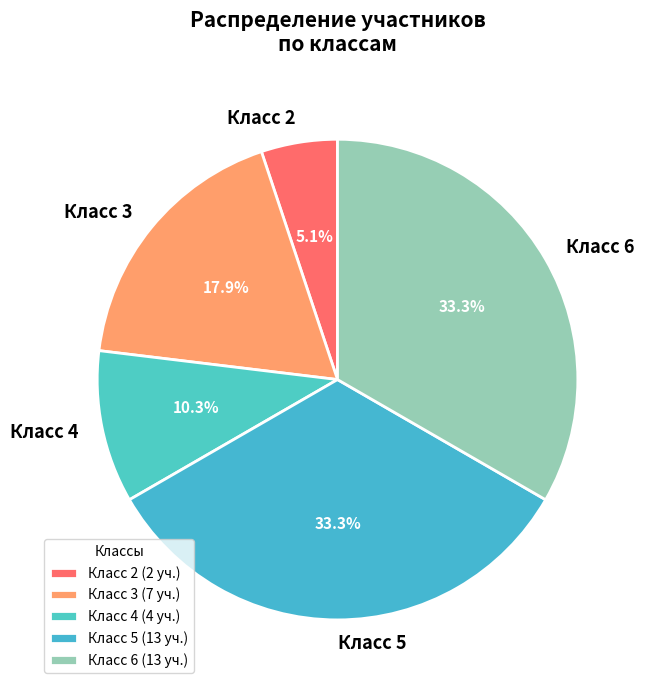

Count the number of slices in the pie.

5